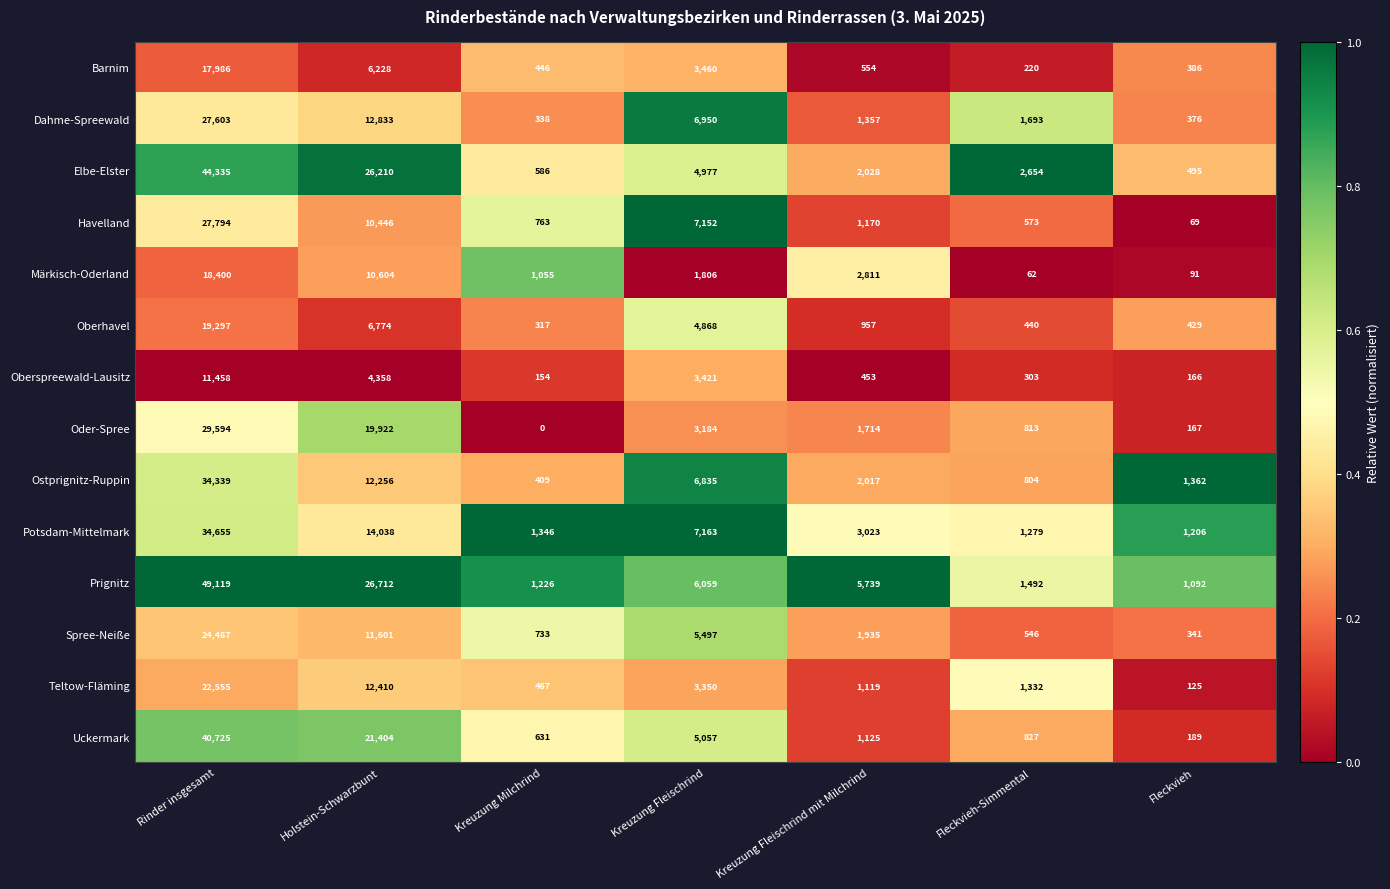

The Elbe-Elster series shows 3053 at Kreuzung Fleischrind mit Milchrind. True or false?

False